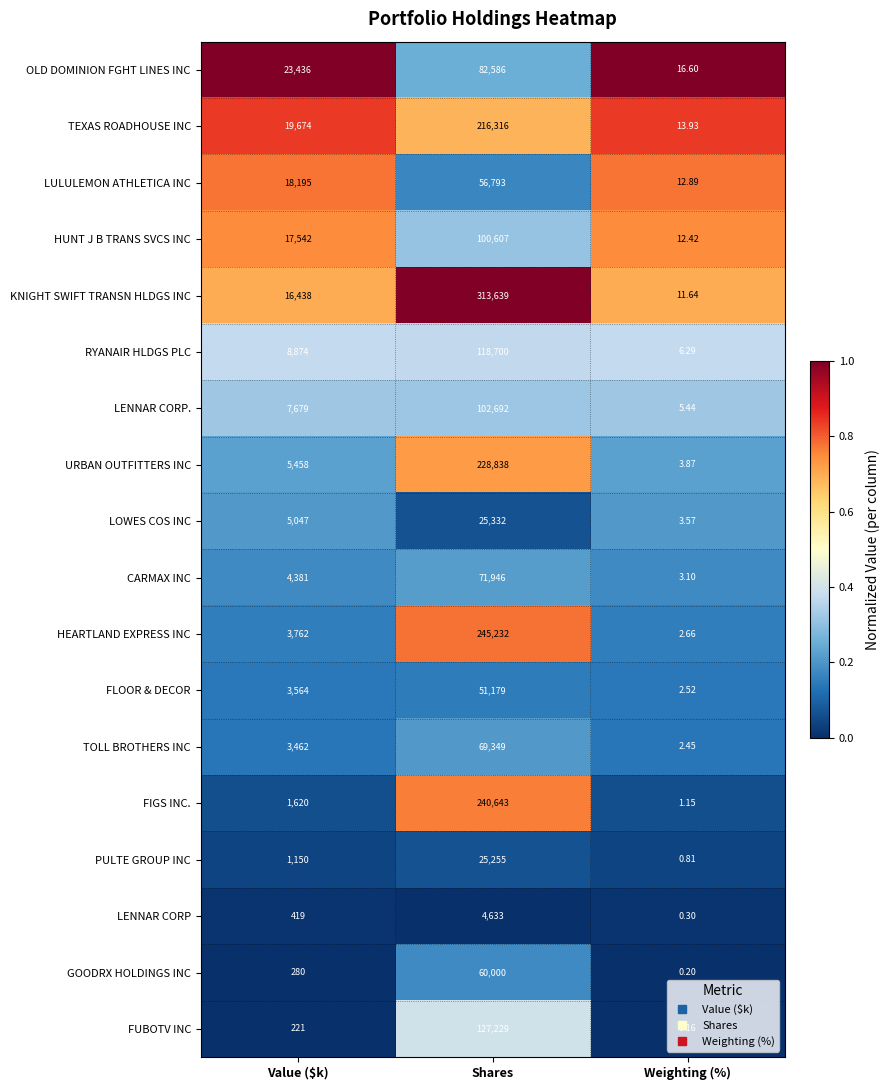

What is the total value across all series at Shares?

2140969.0